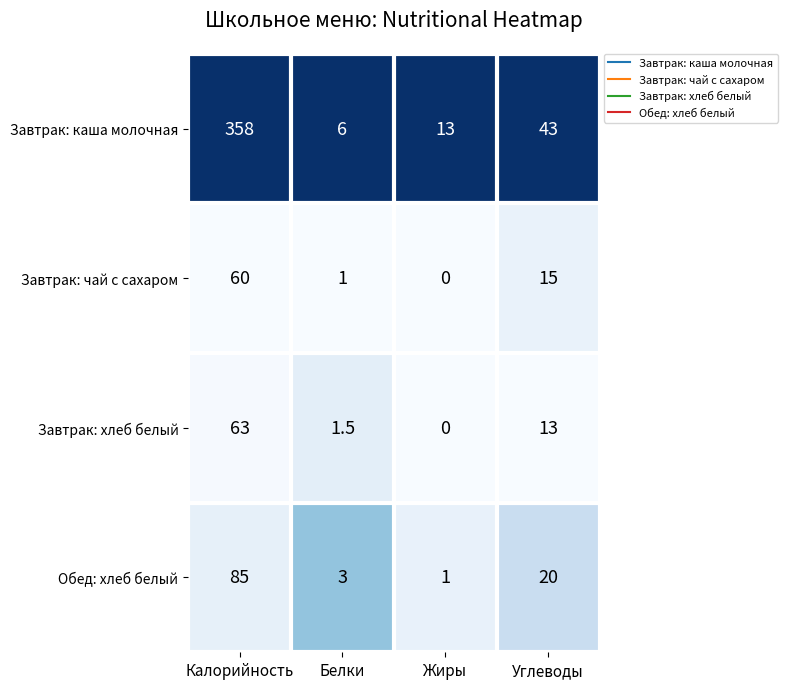

What is the approximate value of Завтрак: каша молочная at Калорийность?

358.0